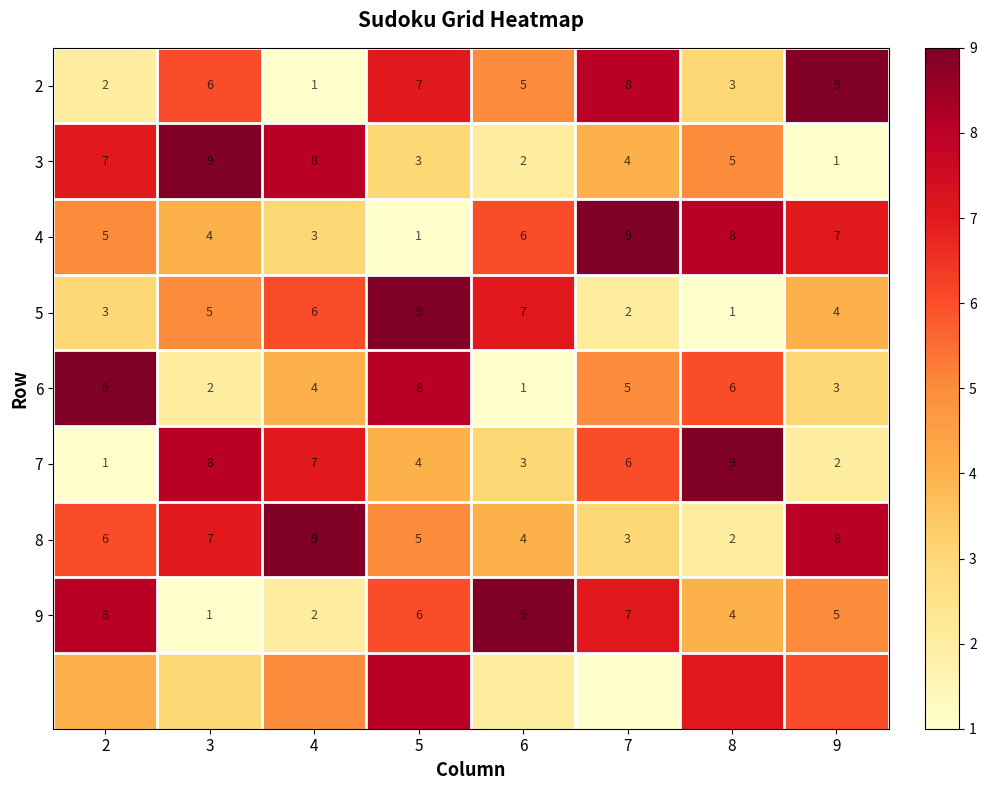

Which has a higher value, 8 or 4?

8